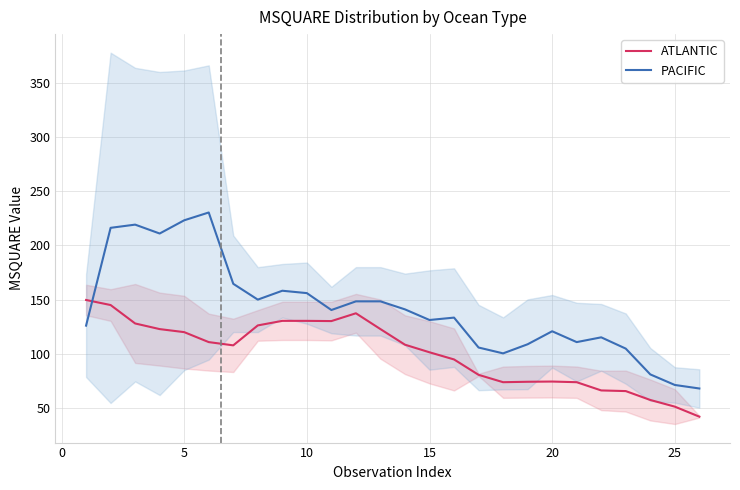

What is the highest value of the ATLANTIC series?

149.7